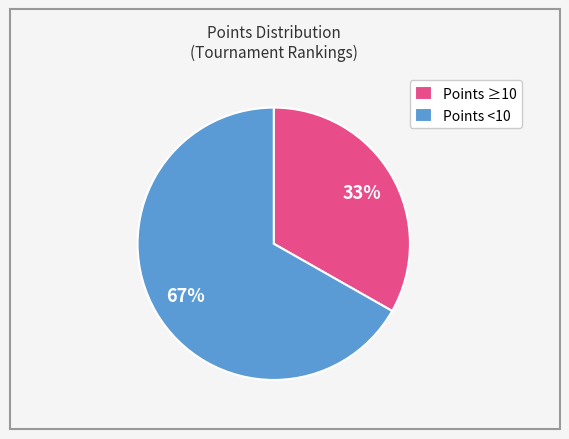

The Points <10 slice represents 67% of the pie. True or false?

True